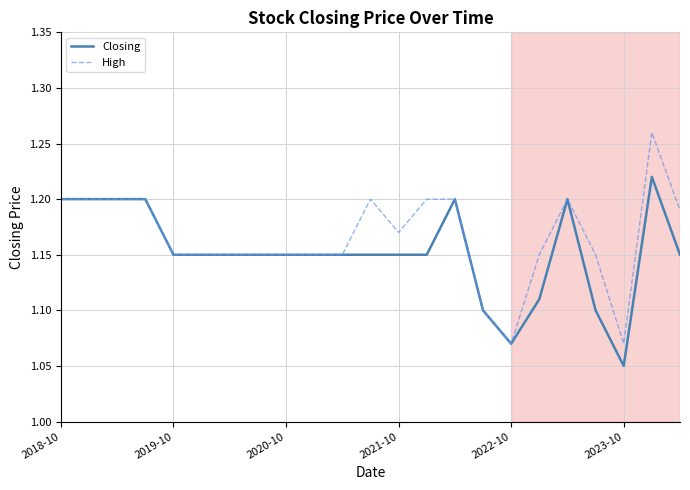

Which series has the largest range (max minus min)?

High